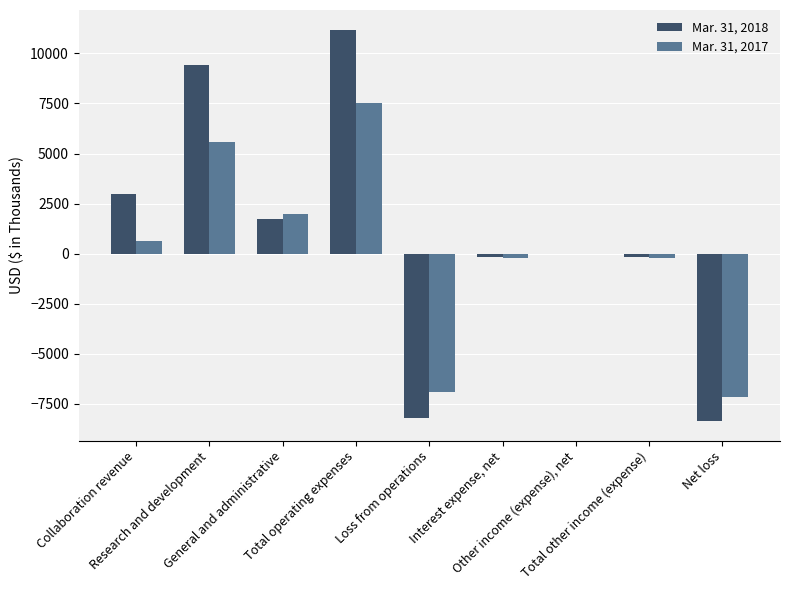

What is the greatest value displayed?

11189